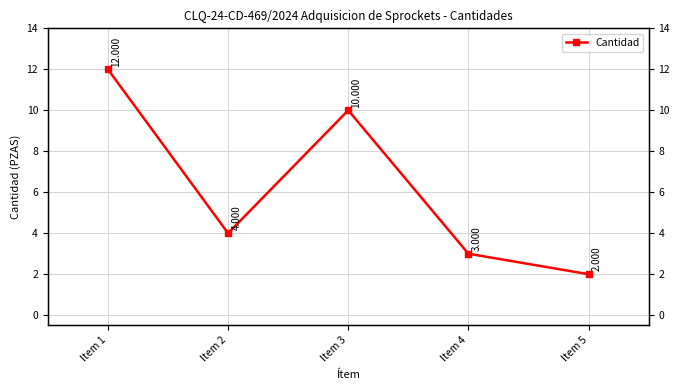

How many interior local peaks (higher than both neighbors) does the data have?

1